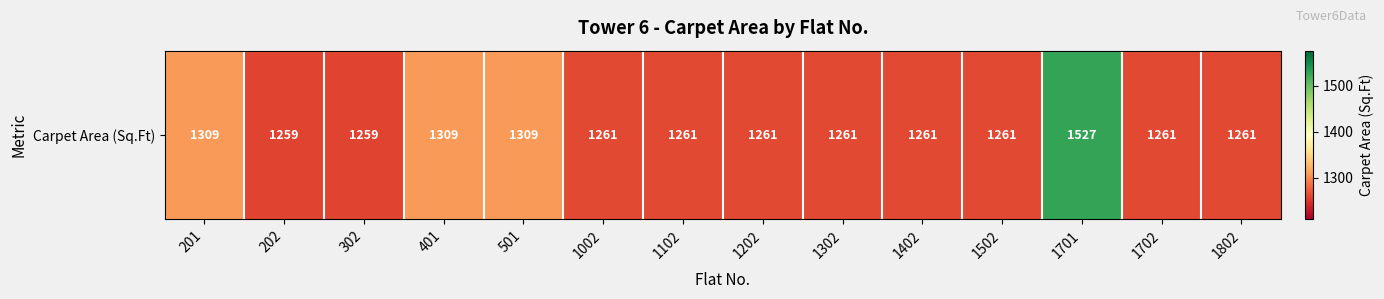

How many values are below 1261?

2